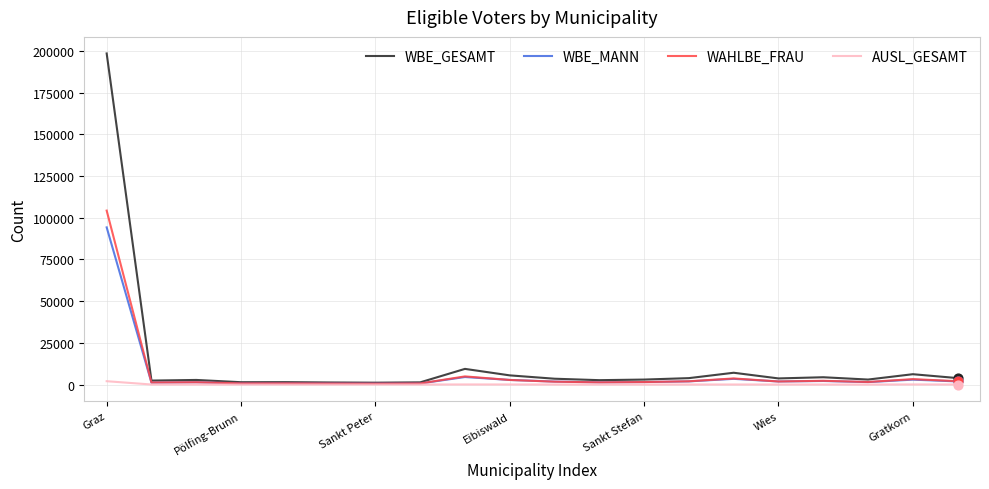

Which series has the largest total across all categories?

WBE_GESAMT